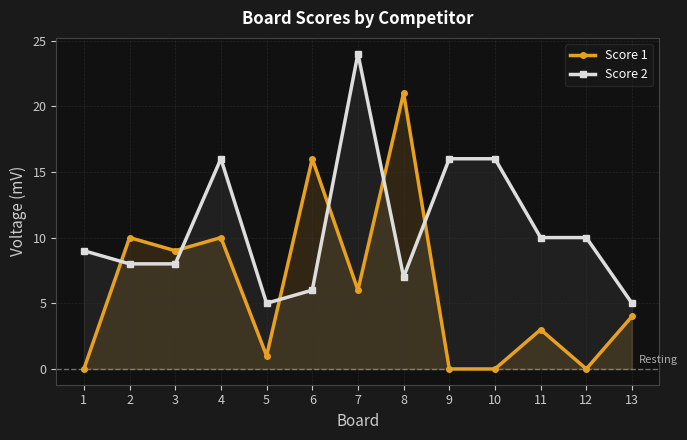

Is the value of Score 2 at 2 greater than the value of Score 1 at 13?

Yes